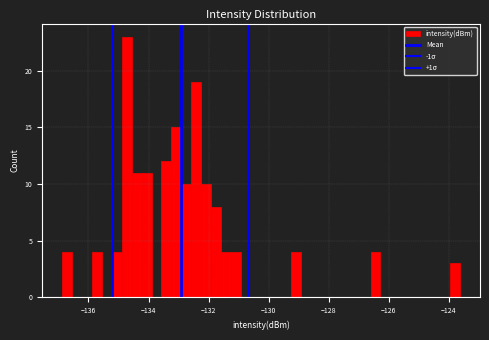

Around what value on the x-axis is the tallest bar? Give the approximate position of its centre, as read against the axis.

-134.8